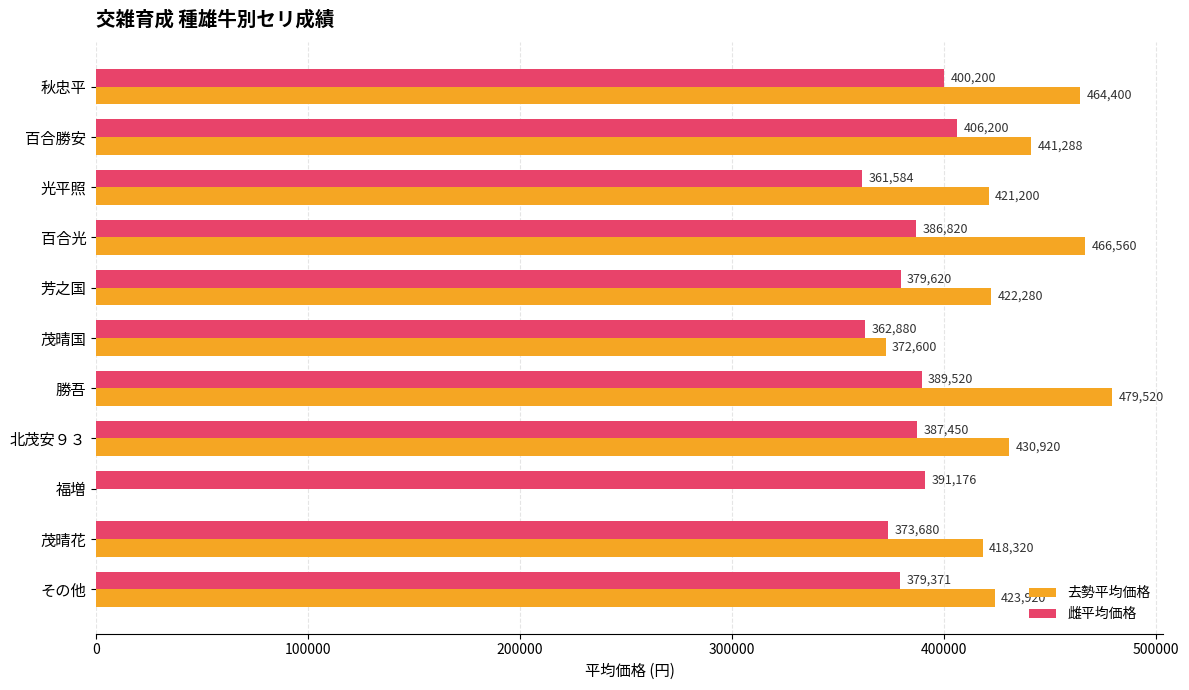

What value does the 雌平均価格 series have at 百合勝安?

406200